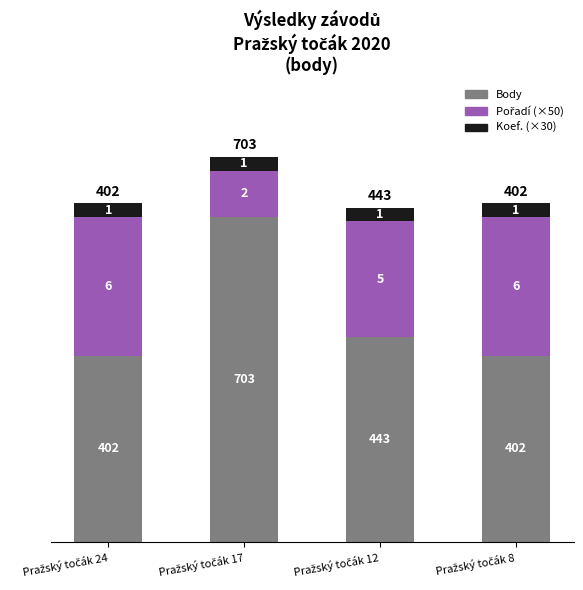

Reading left to right, transcribe the values for Body.

402	703	443	402